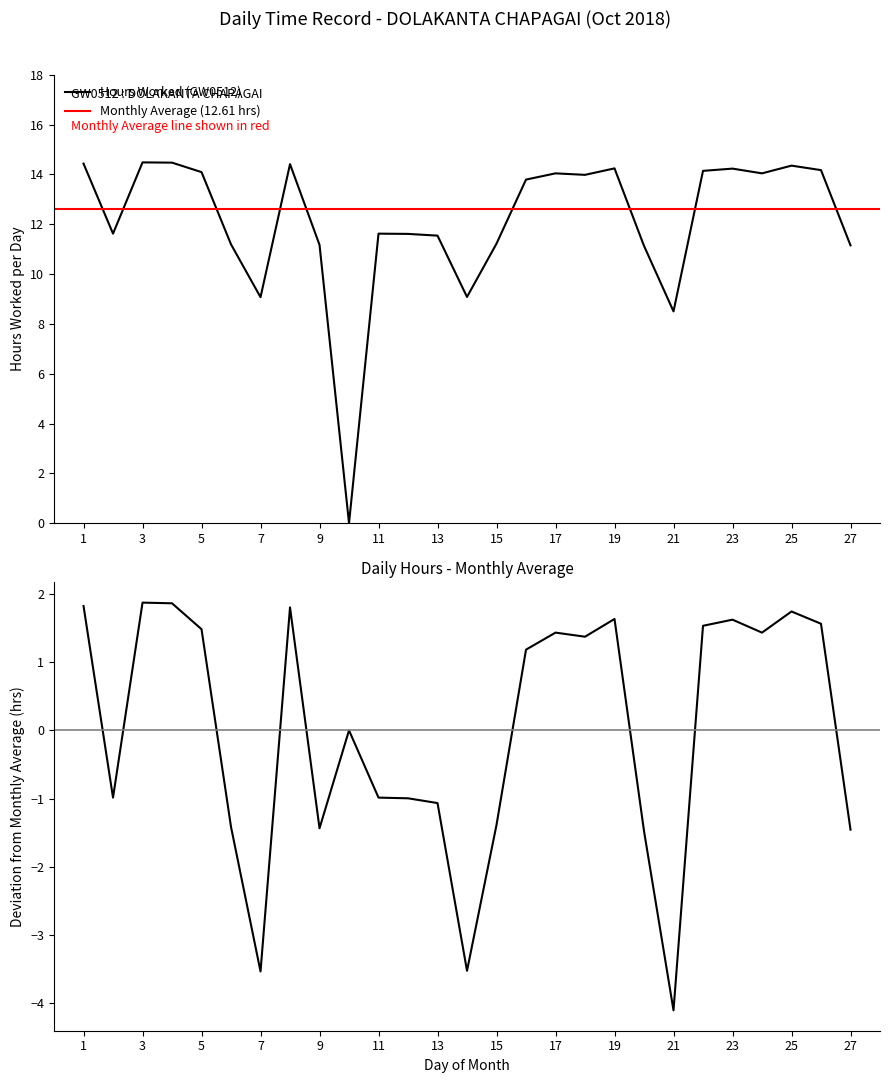

Reading left to right, extract all data points from this chart.

14.4	11.6	14.5	14.5	14.1	11.2	9.1	14.4	11.2	0.0	11.6	11.6	11.5	9.1	11.2	13.8	14.0	14.0	14.2	11.1	8.5	14.1	14.2	14.0	14.3	14.2	11.2